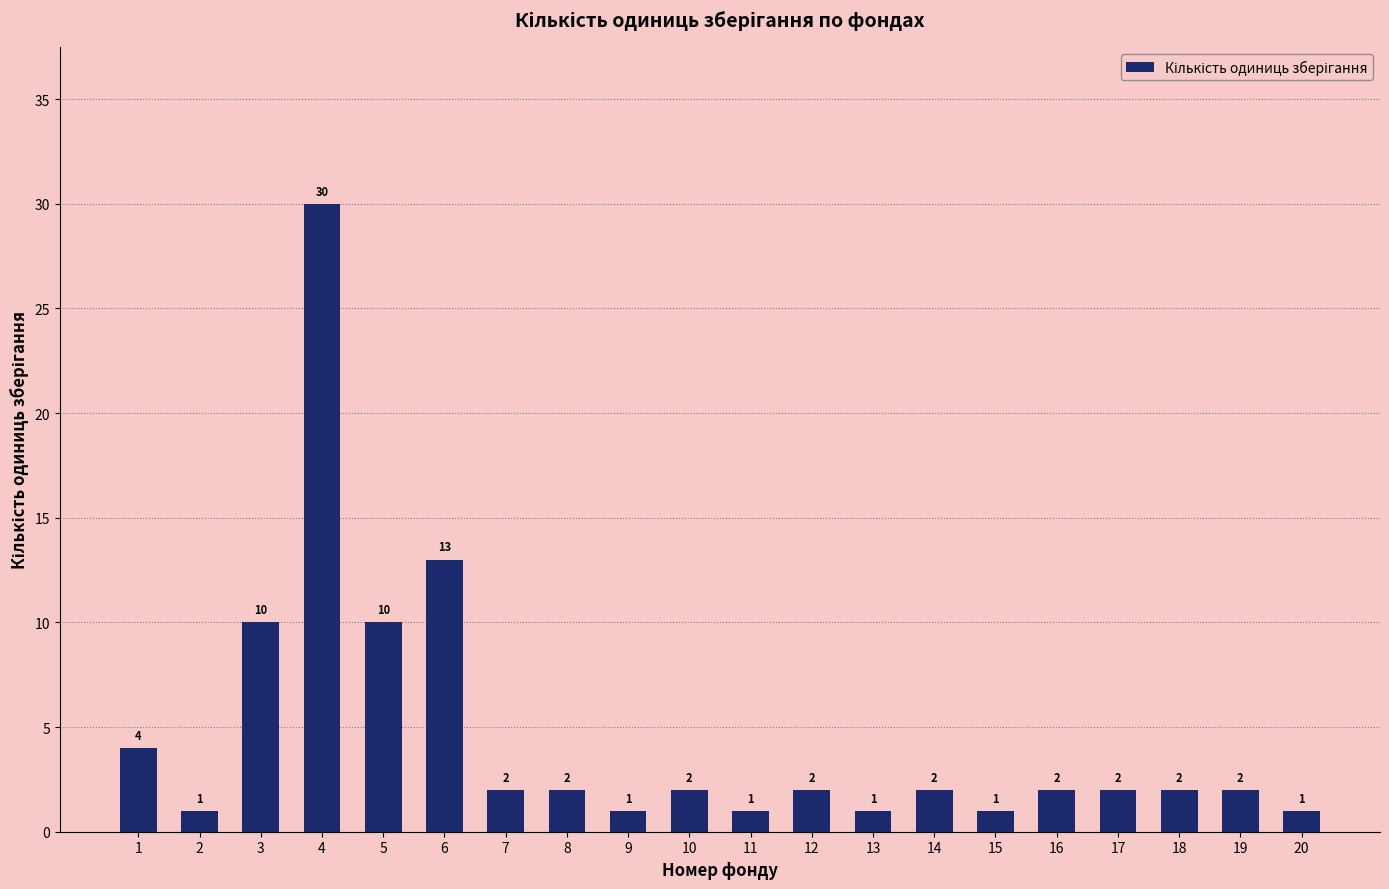

Between 20 and 12, which is larger?

12